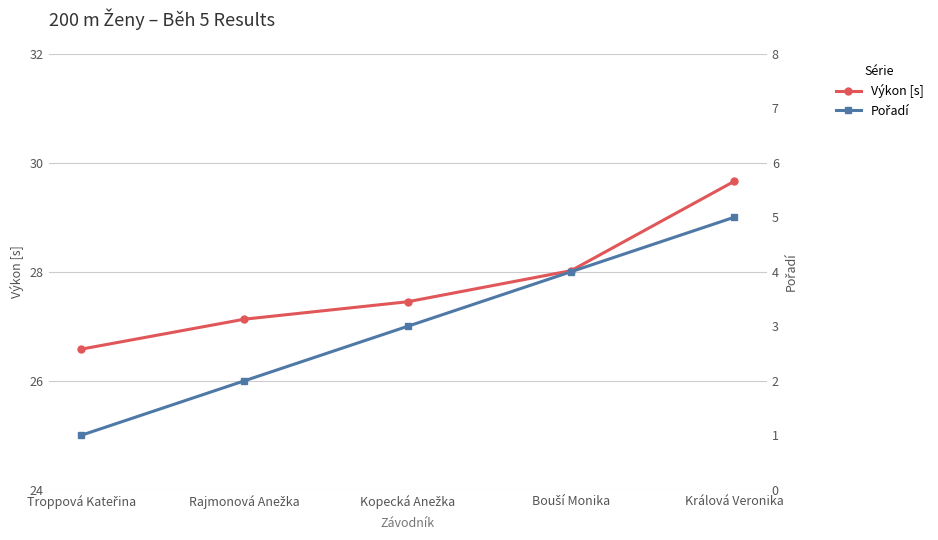

What value does the Pořadí series have at Troppová Kateřina?

1.0